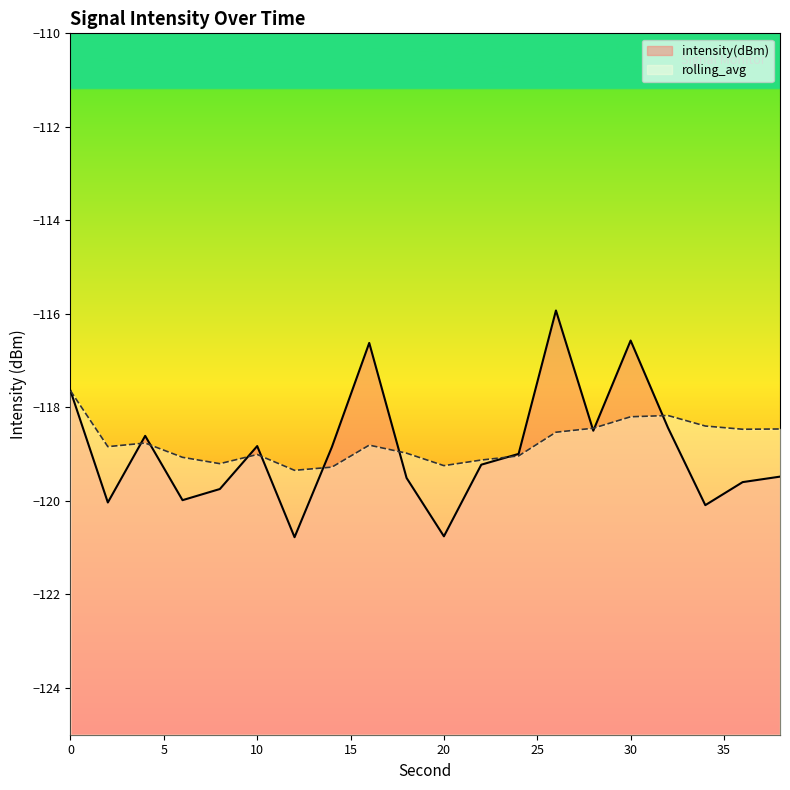

Is the value of intensity(dBm) at 28 greater than the value of rolling_avg at 0?

No